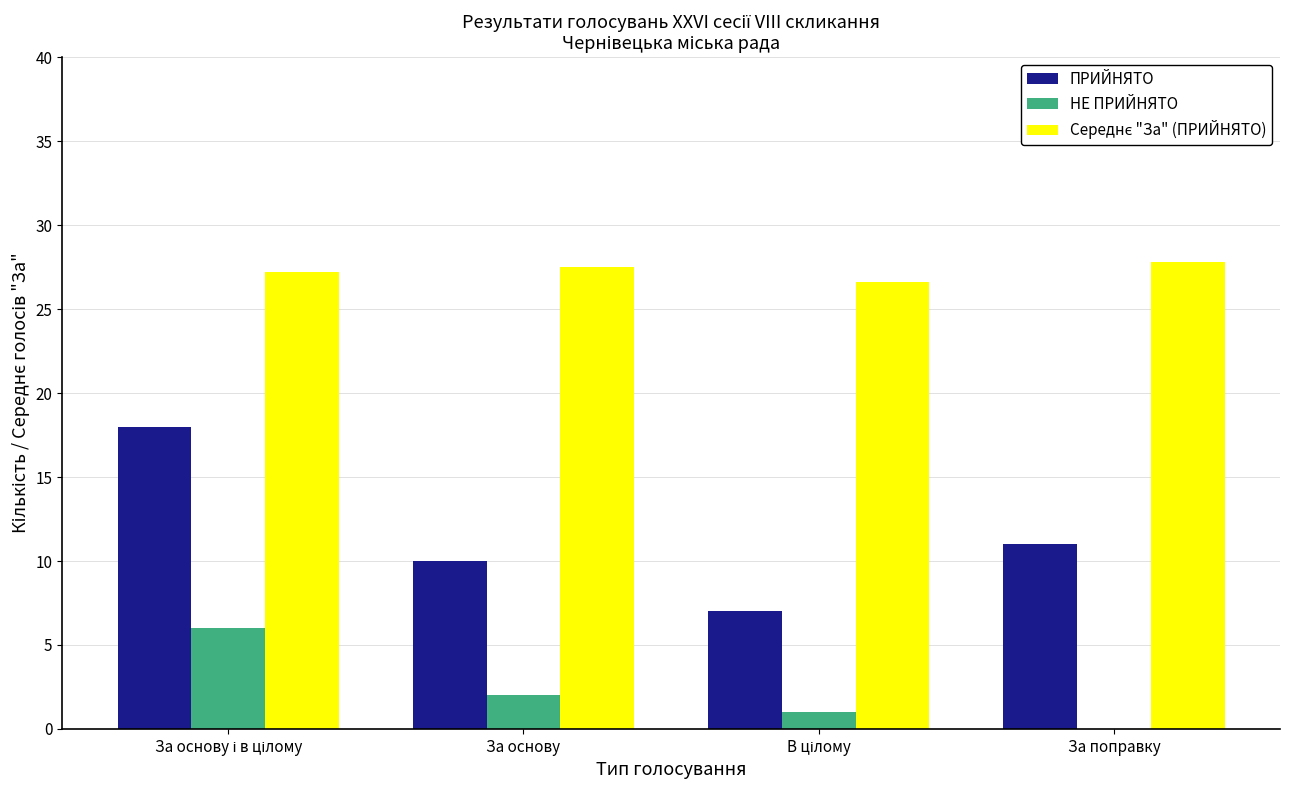

What is the total value across all series at За поправку?

38.8